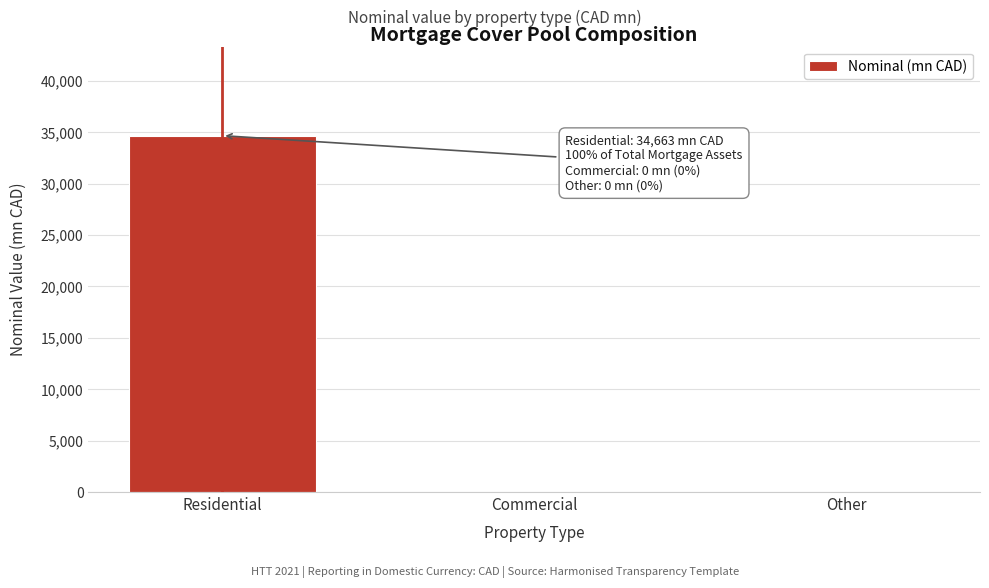

Reading left to right, transcribe all the data shown in this chart.

Residential=34662.9	Commercial=0.0	Other=0.0